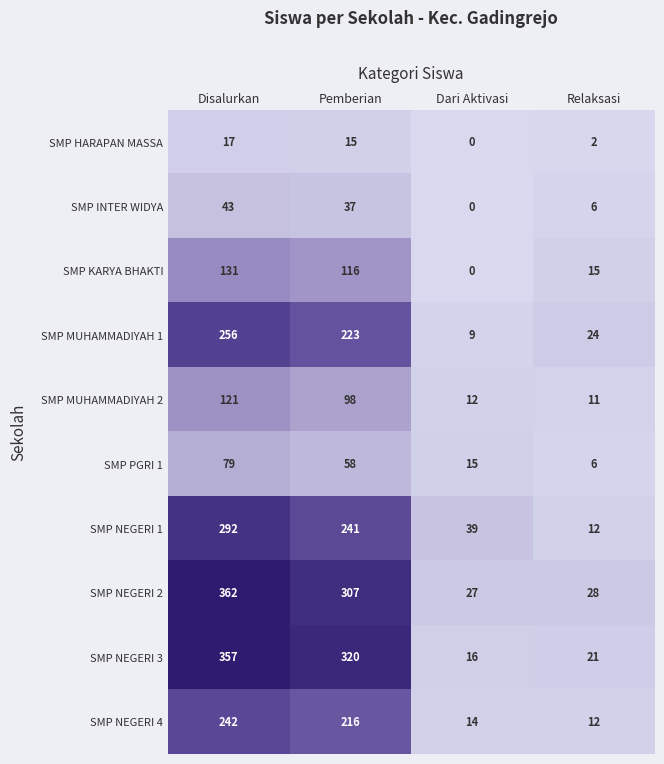

Count the number of data series in this chart.

10